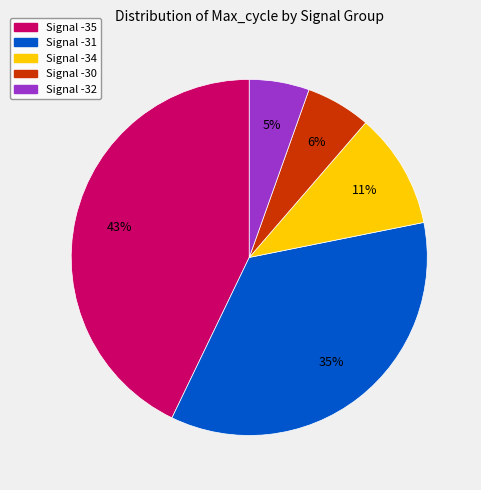

Count the number of slices in the pie.

5